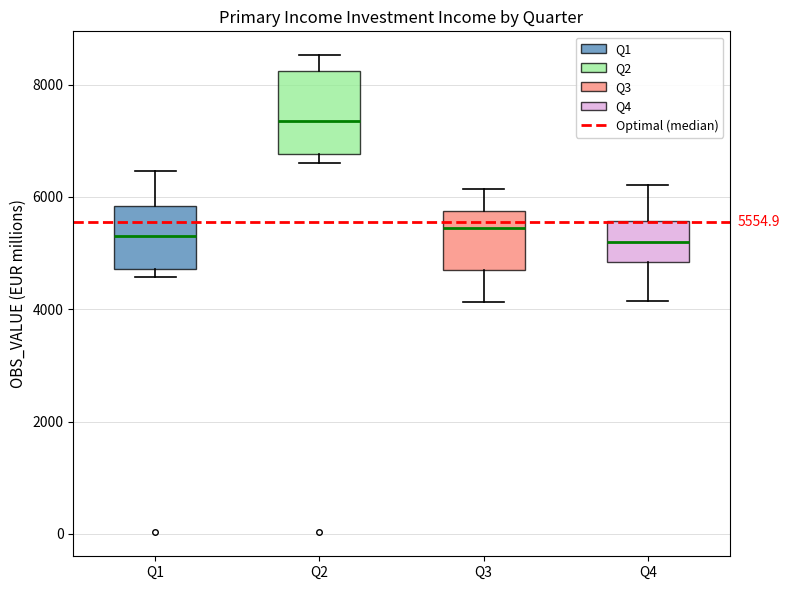

Comparing the boxes themselves (not the whiskers), which one is the tallest?

Q2